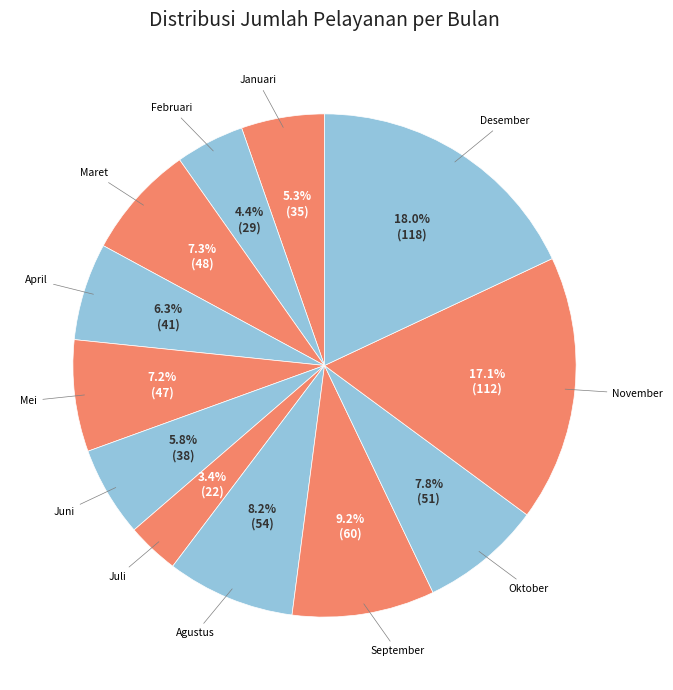

Is Februari the majority of the pie?

No